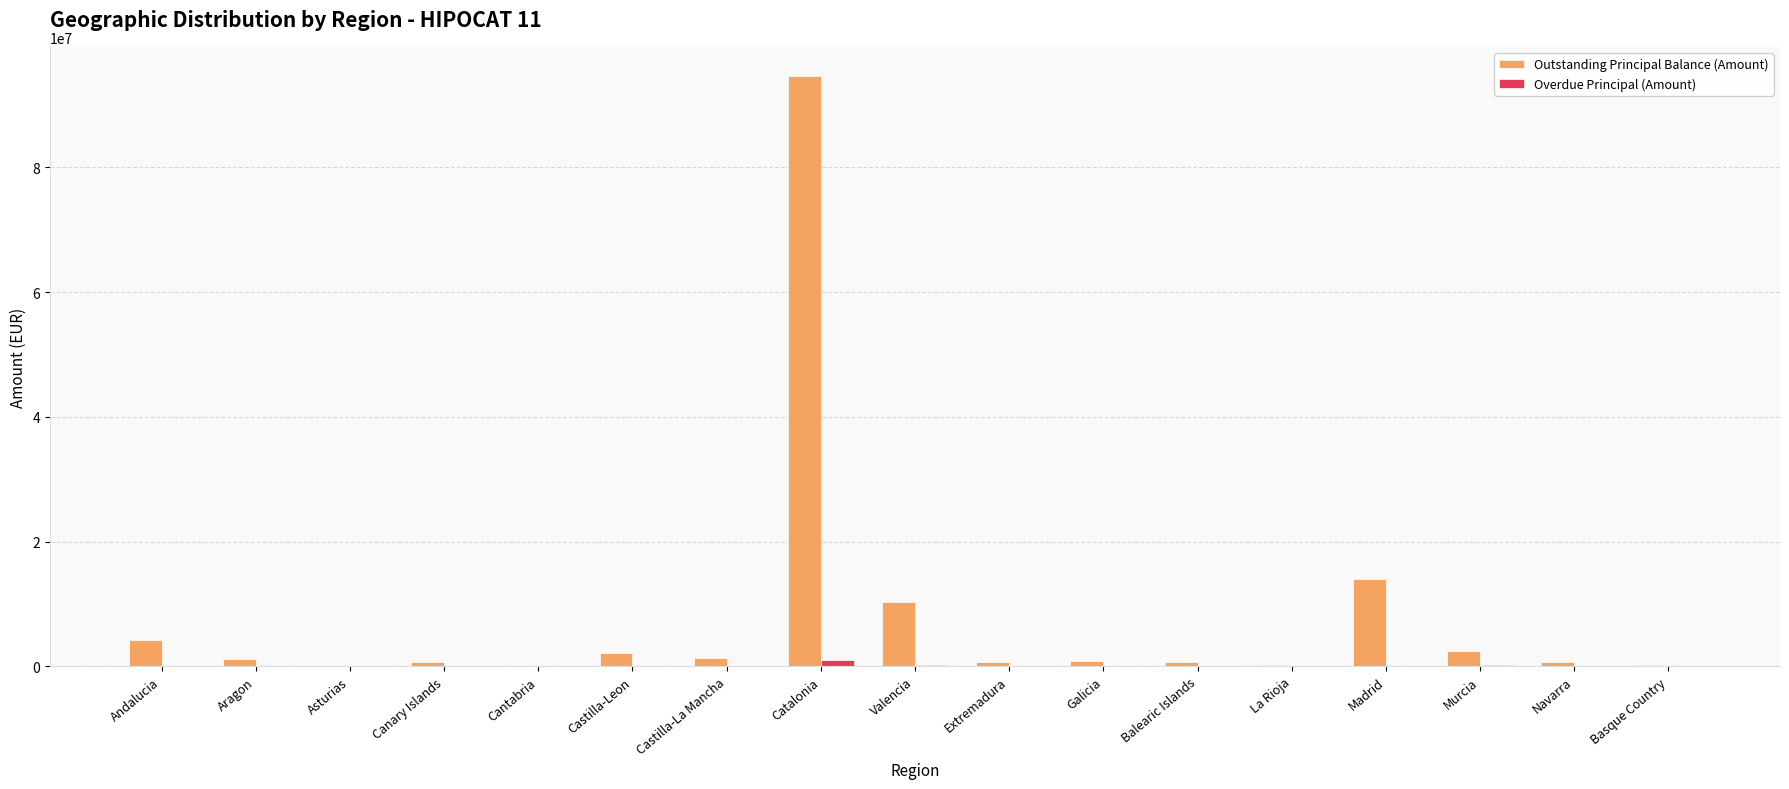

What is the sum of all Outstanding Principal Balance (Amount) values?

134338530.9